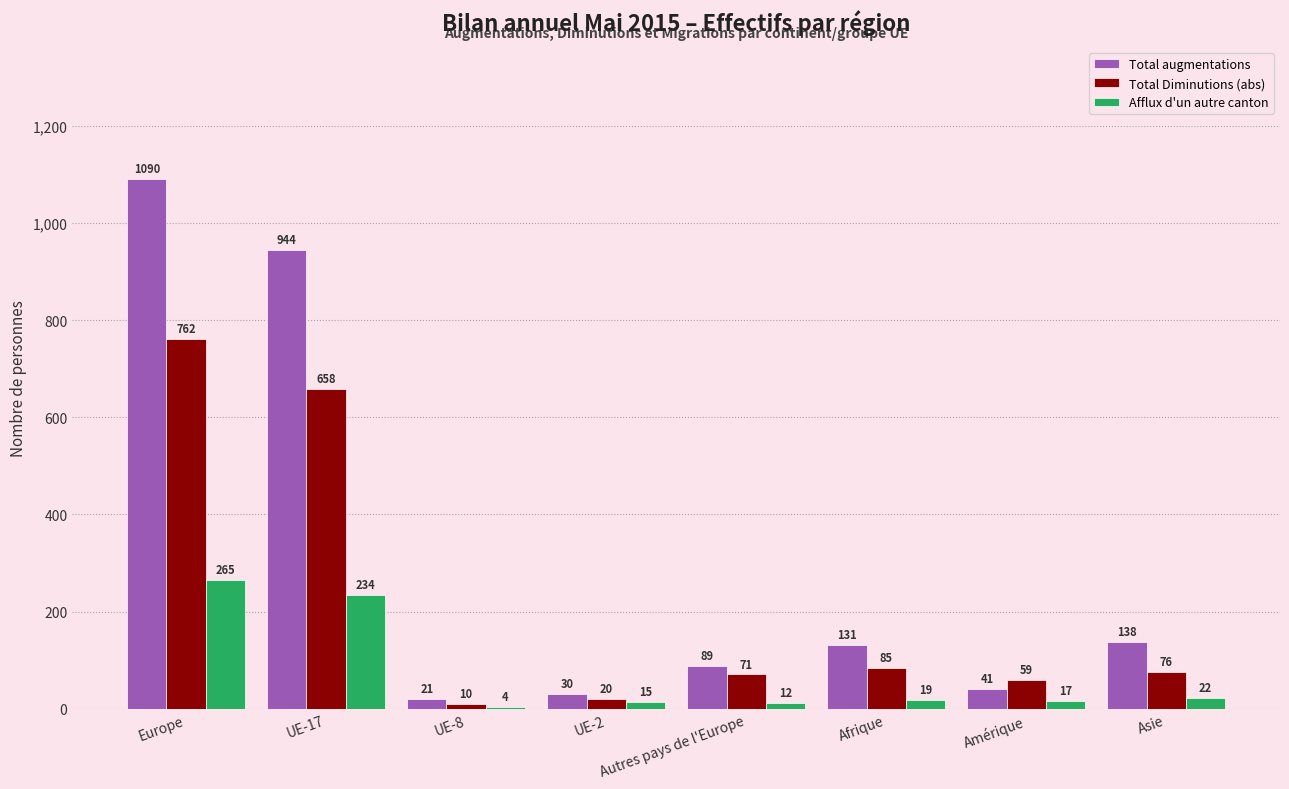

What are all the series names shown in the legend?

Total augmentations, Total Diminutions (abs), Afflux d'un autre canton